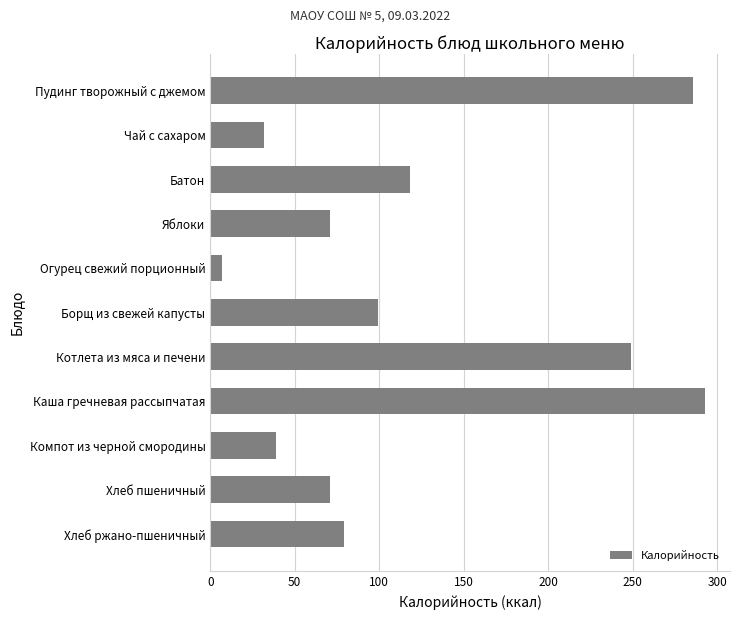

Is it true that the value at Каша гречневая рассыпчатая is 121?

False